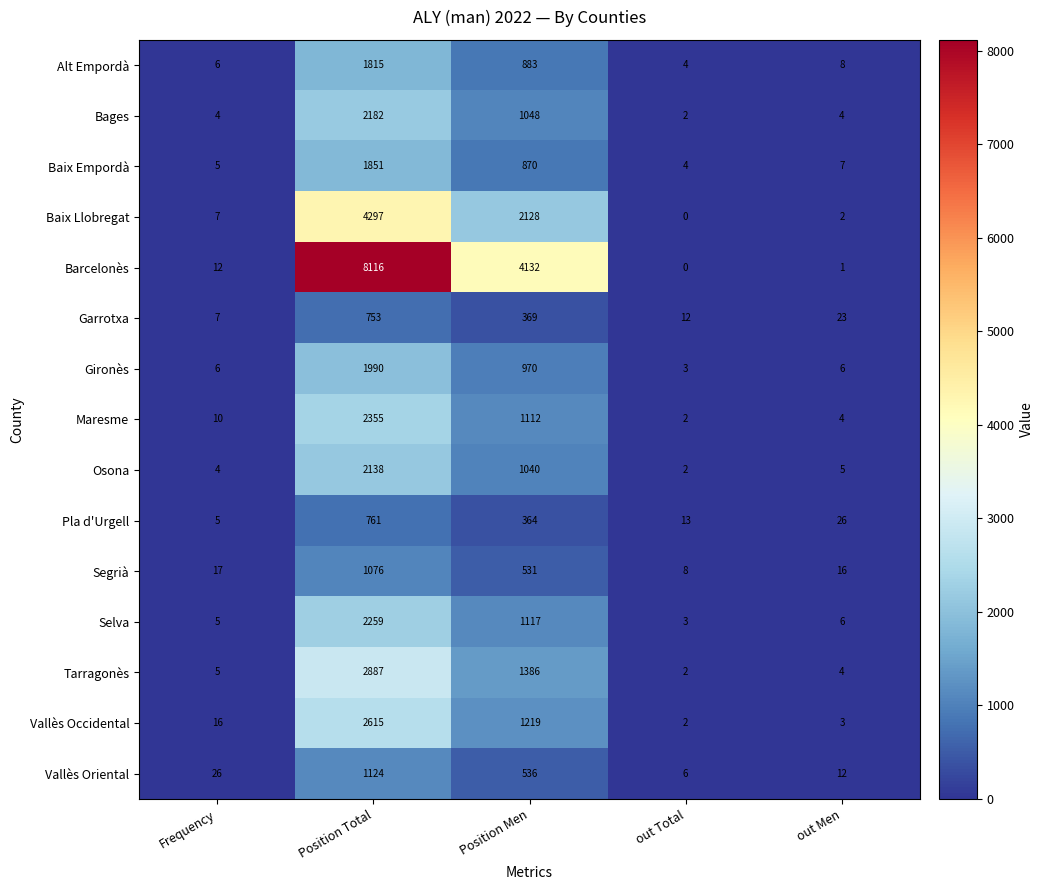

How many distinct data groups are displayed?

15